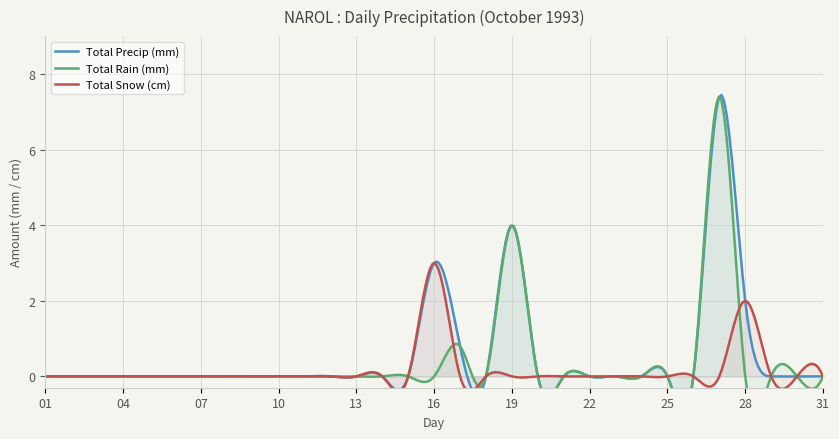

Between 19 and 30, which series saw the biggest shift?

Total Precip (mm)